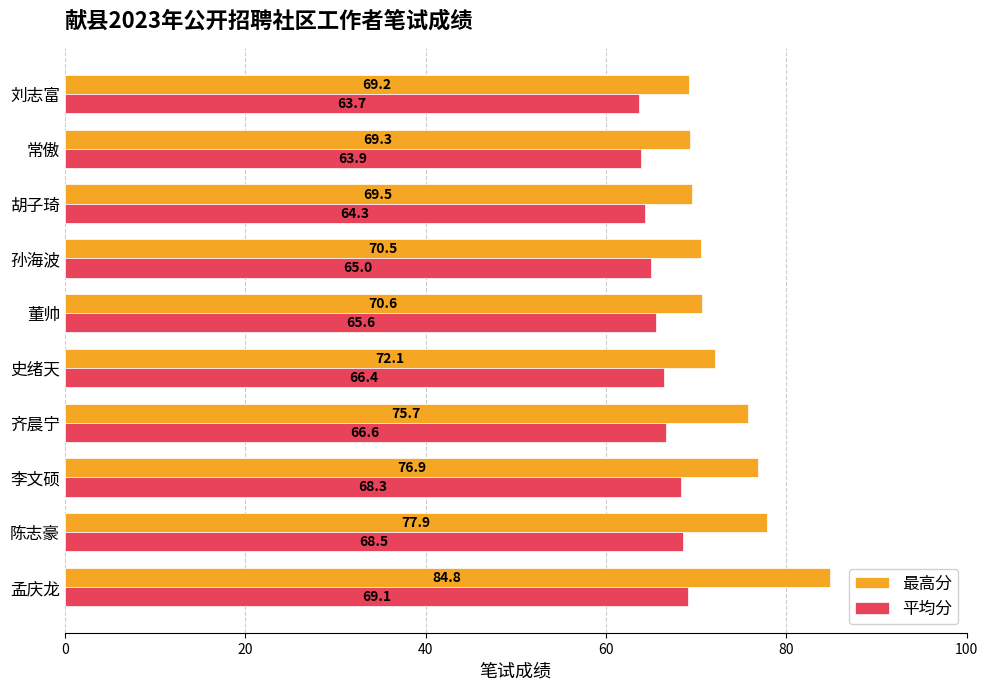

How many data points does each series have?

10